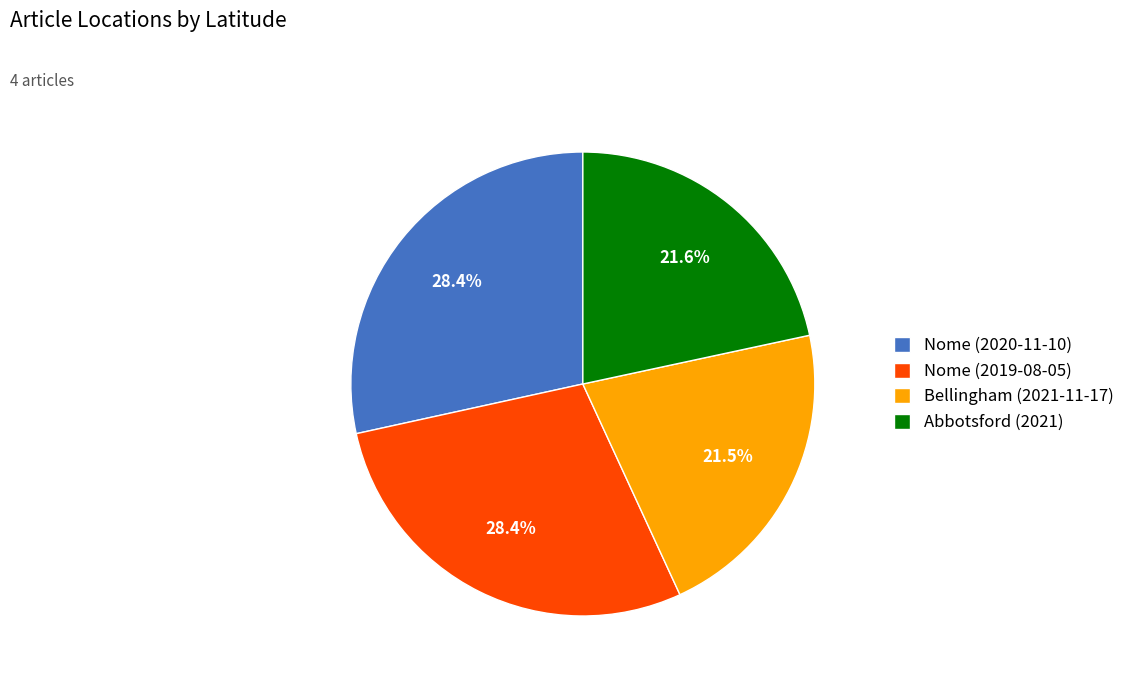

Is it true that Nome (2020-11-10) is 28% of the pie?

True